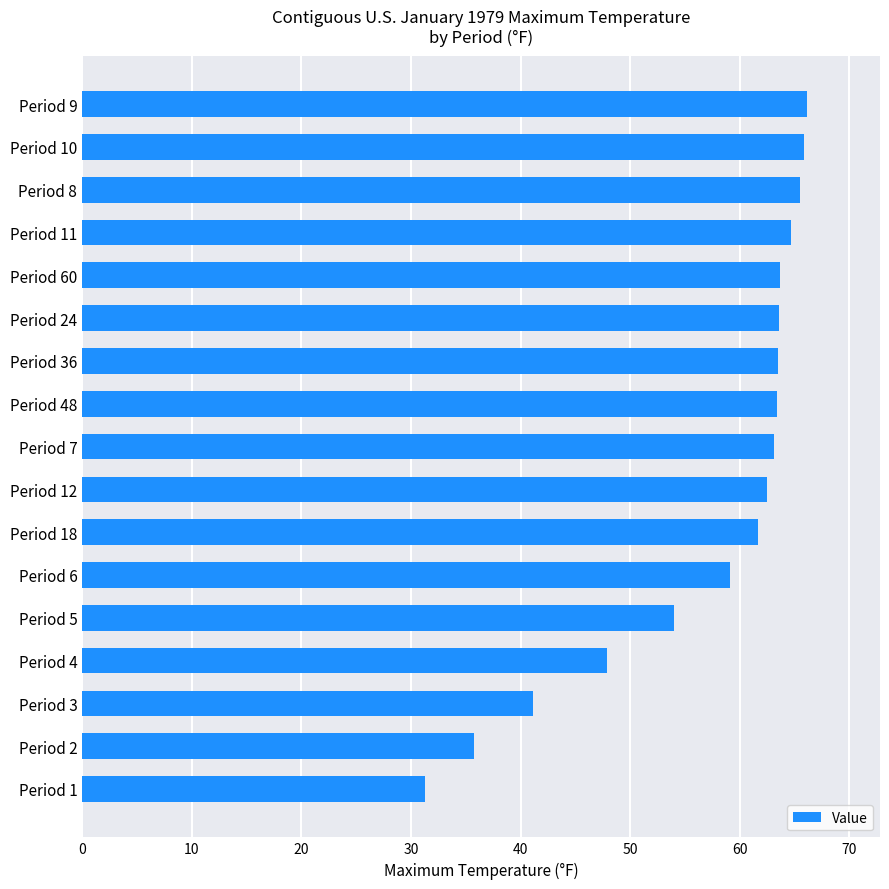

What is the change in value from Period 5 to Period 6?

+5.1